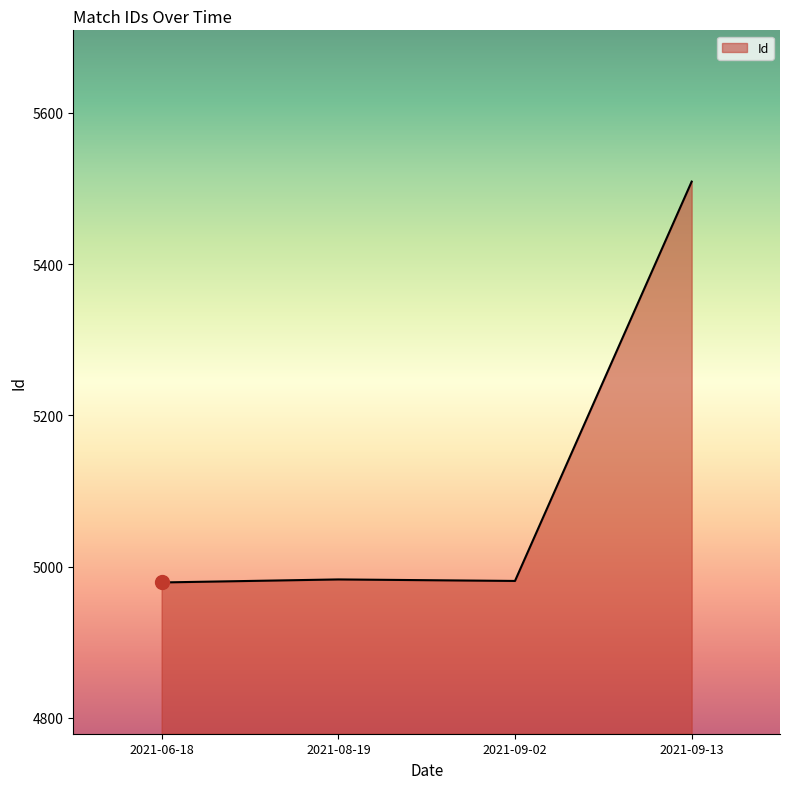

The chart shows a value of 4981 at 2021-09-02. True or false?

True